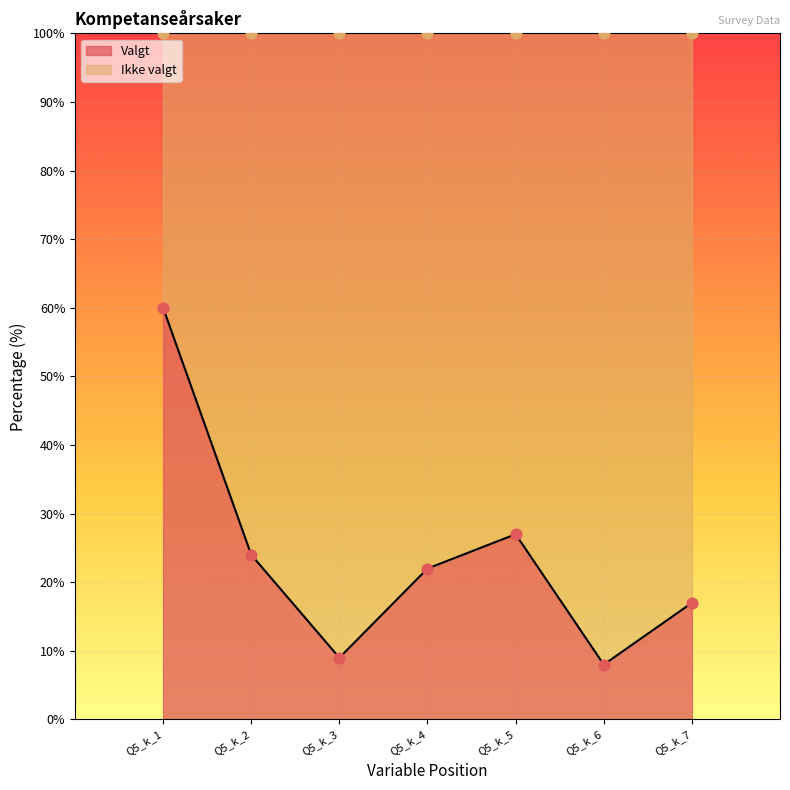

What are all the series names shown in the legend?

Valgt, Ikke valgt